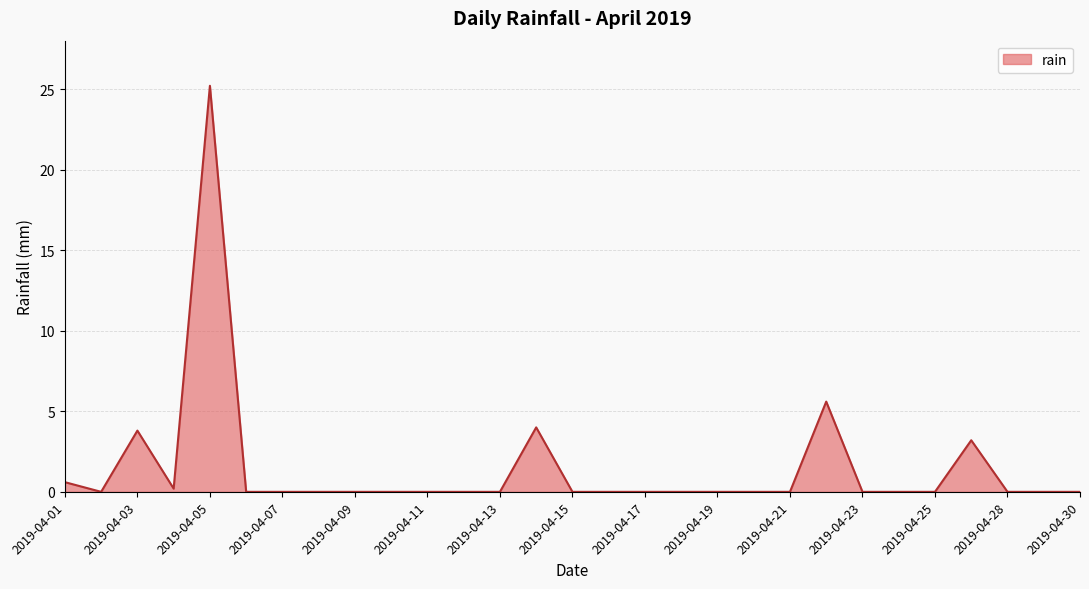

What is the greatest value displayed?

25.2